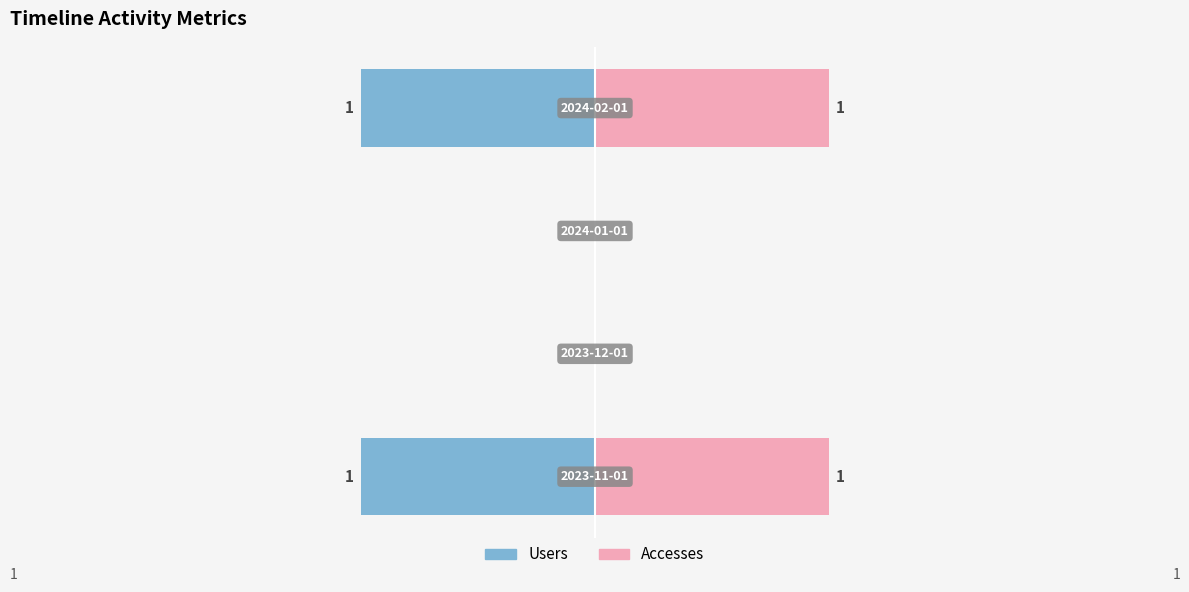

Reading left to right, what are all the values shown in this chart?

Users: −3=-1	−2=0	−1=0	0=-1
Accesses: −3=1	−2=0	−1=0	0=1